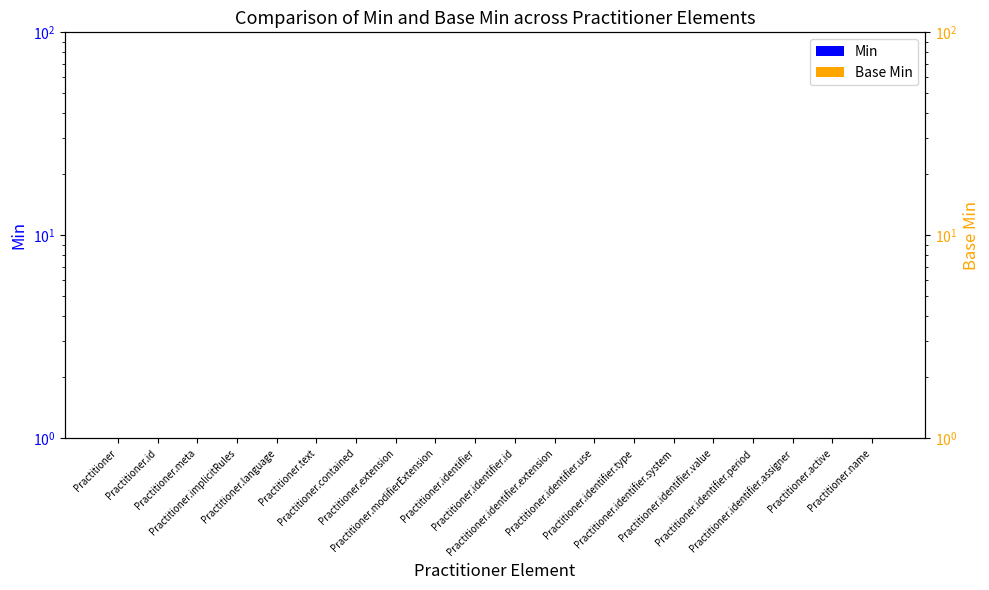

What is the label of the 12th bar from the right?

Practitioner.modifierExtension